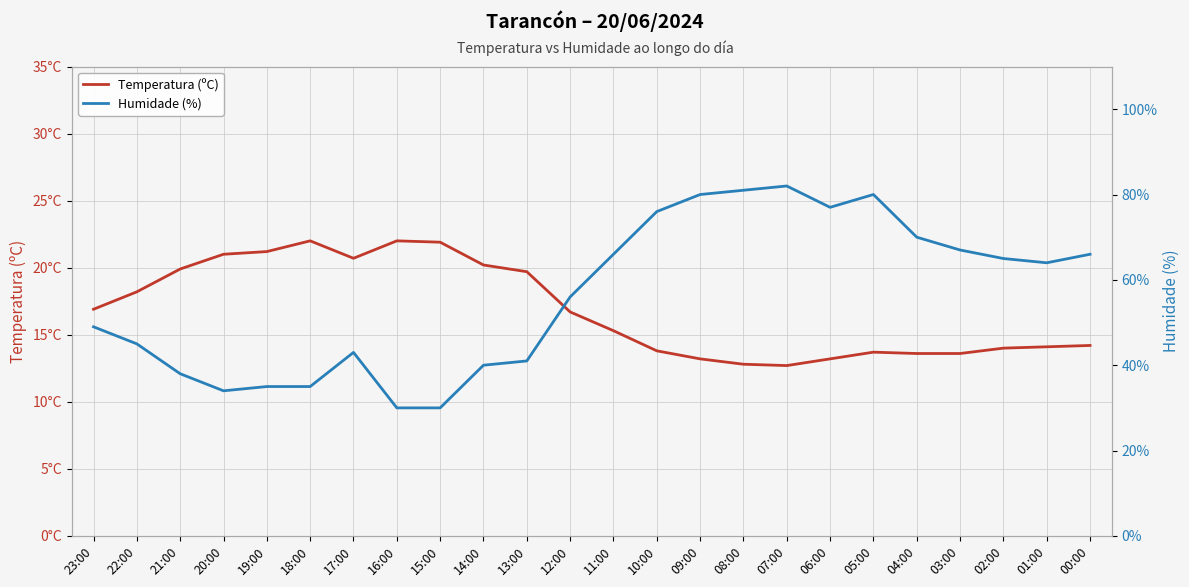

Which has a higher value, 05:00 or 10:00?

10:00